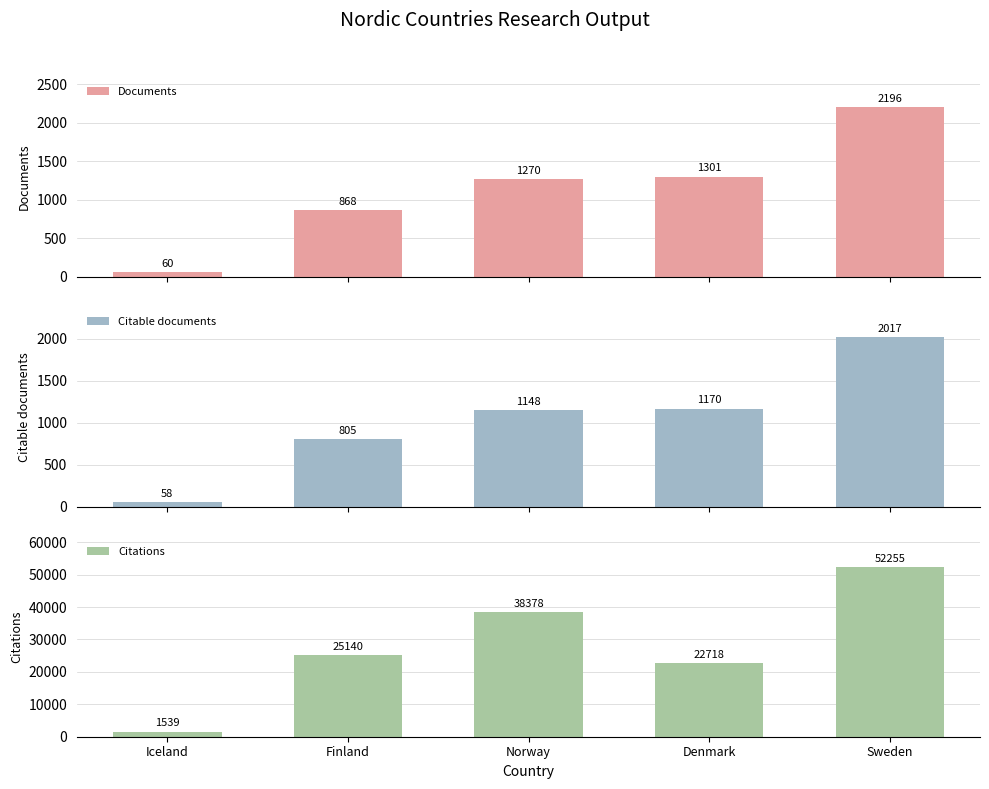

Is it true that Citations equals 22718 at Denmark?

True